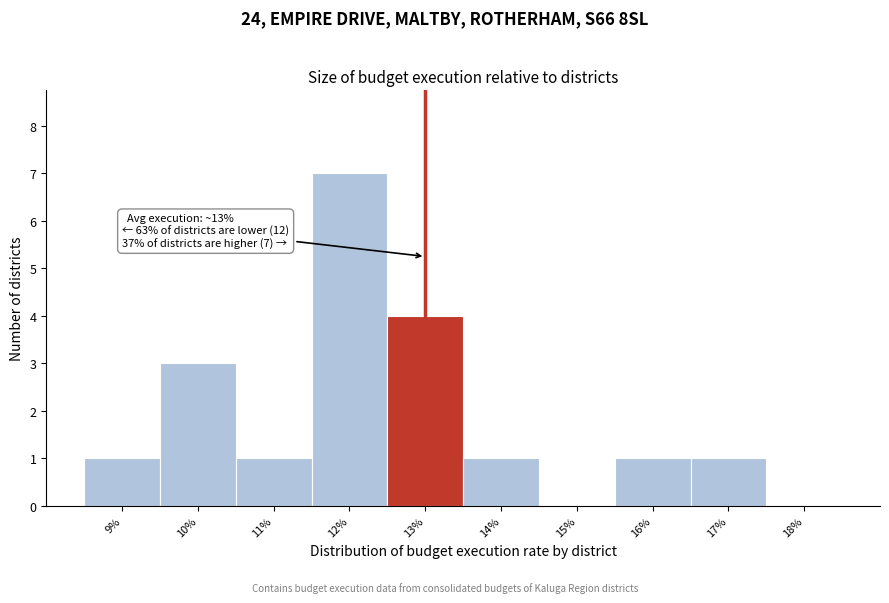

Reading left to right, what are all the values shown in this chart?

9%=1	10%=3	11%=1	12%=7	13%=4	14%=1	15%=0	16%=1	17%=1	18%=0